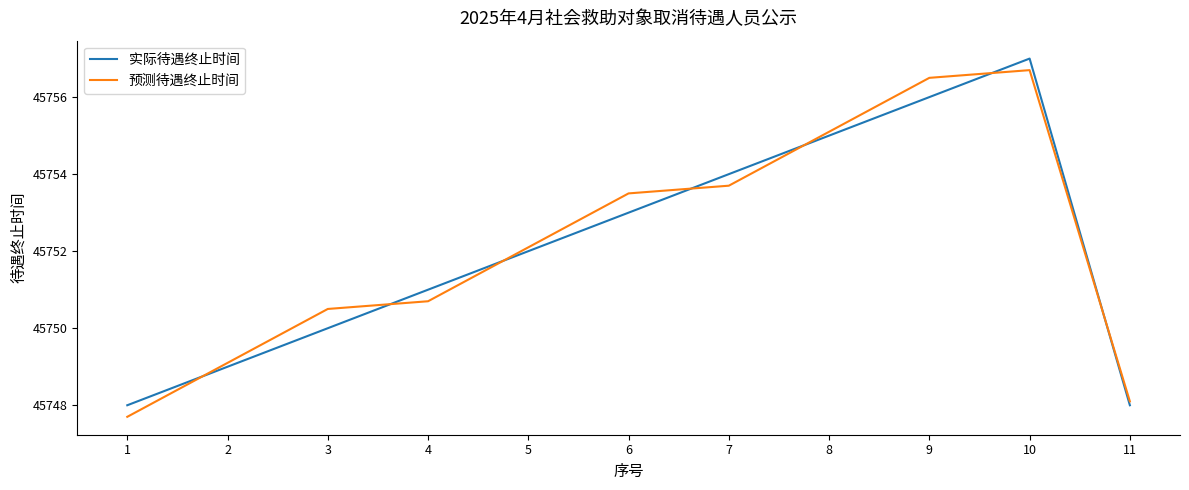

What is the total value across all series at 4?

91501.7